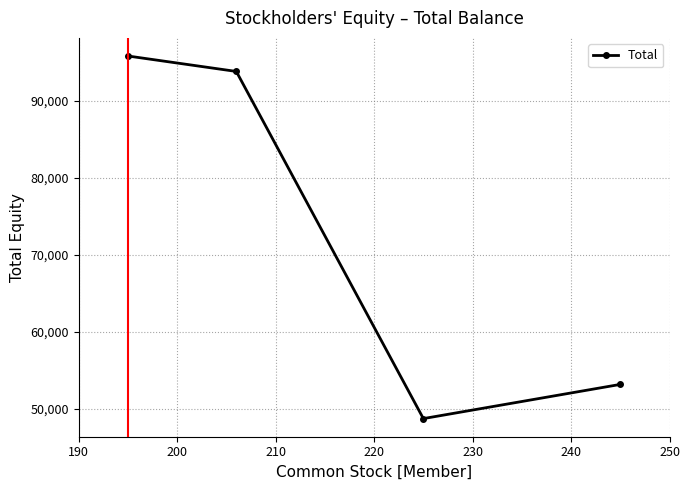

How many lines are shown in the chart?

1